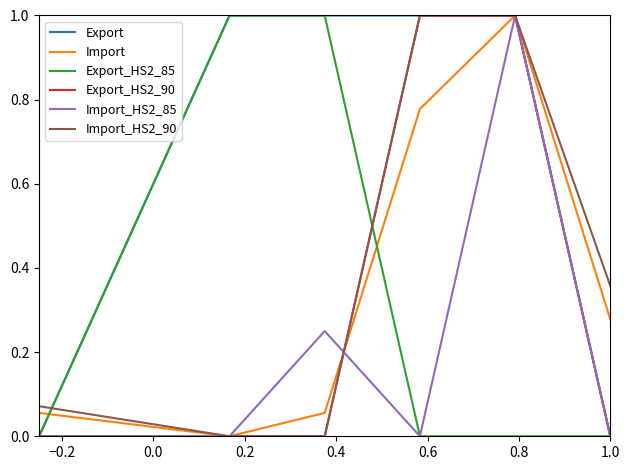

What is the difference between the maximum and minimum values in the Import series?

1.0